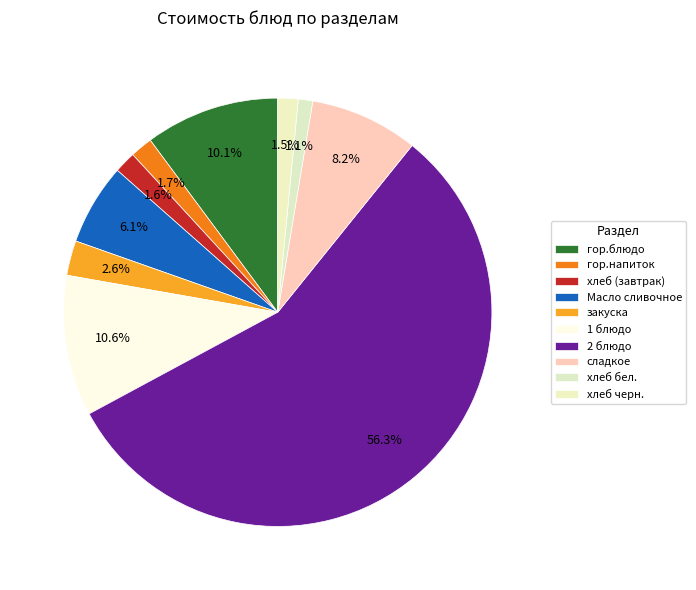

How many slices are in this pie chart?

10